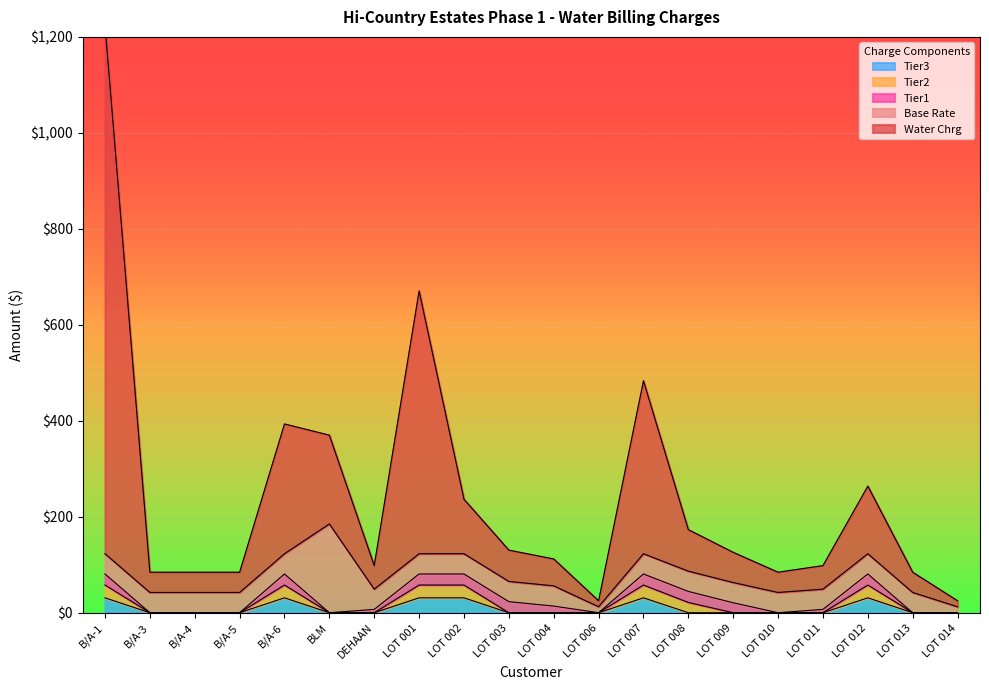

Is it true that Tier3 equals 0 at DEHAAN?

True